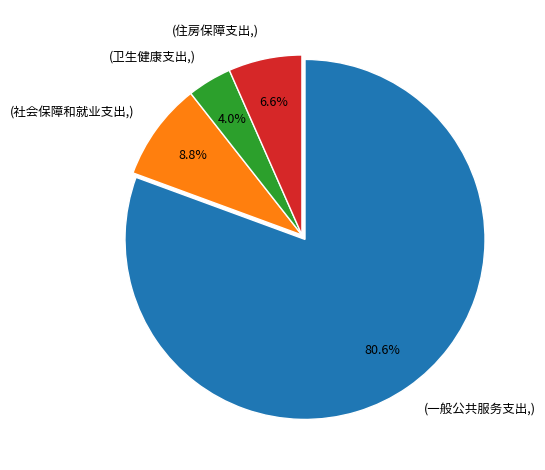

Between (卫生健康支出,) and (住房保障支出,), which is larger?

(住房保障支出,)